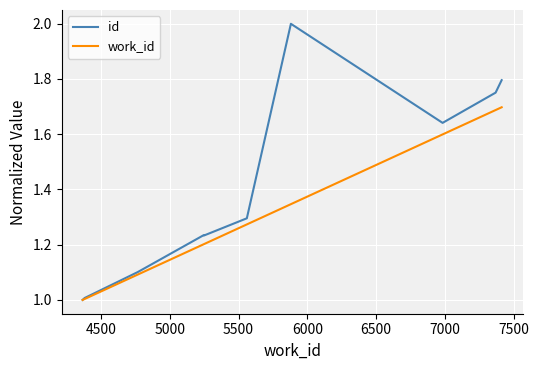

What is the minimum value shown in the chart?

1.0